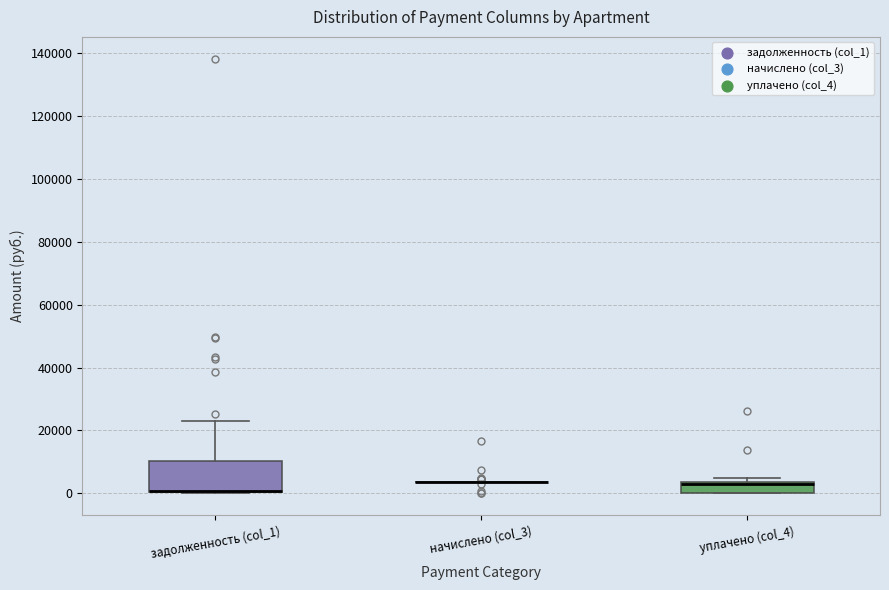

Reading left to right, read every box against the y-axis: the position of its median line, the range the box covers, and the ends of its whiskers. The values are not printed on the chart, so give them approximately, as read against the axis.

задолженность (col_1): median 0 (drawn on the box's lower edge), box 0 to 10000, whiskers 0 to 22000
начислено (col_3): box collapsed to a line at 4000, whiskers 4000 to 4000
уплачено (col_4): median 4000 (just below the box's upper edge), box 0 to 4000, whiskers 0 to 4000 (just above the box's upper edge)